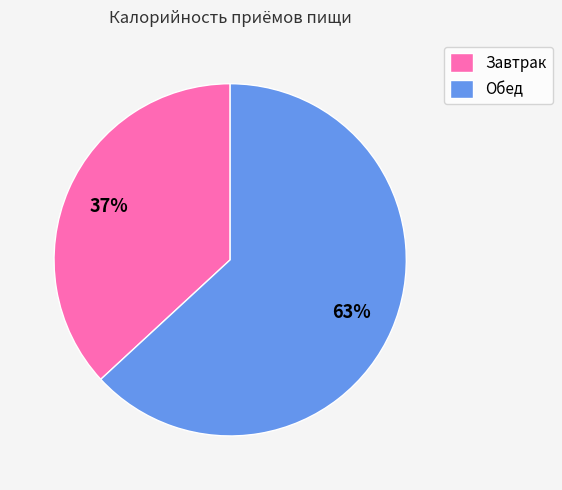

Which slice is the smallest?

Завтрак